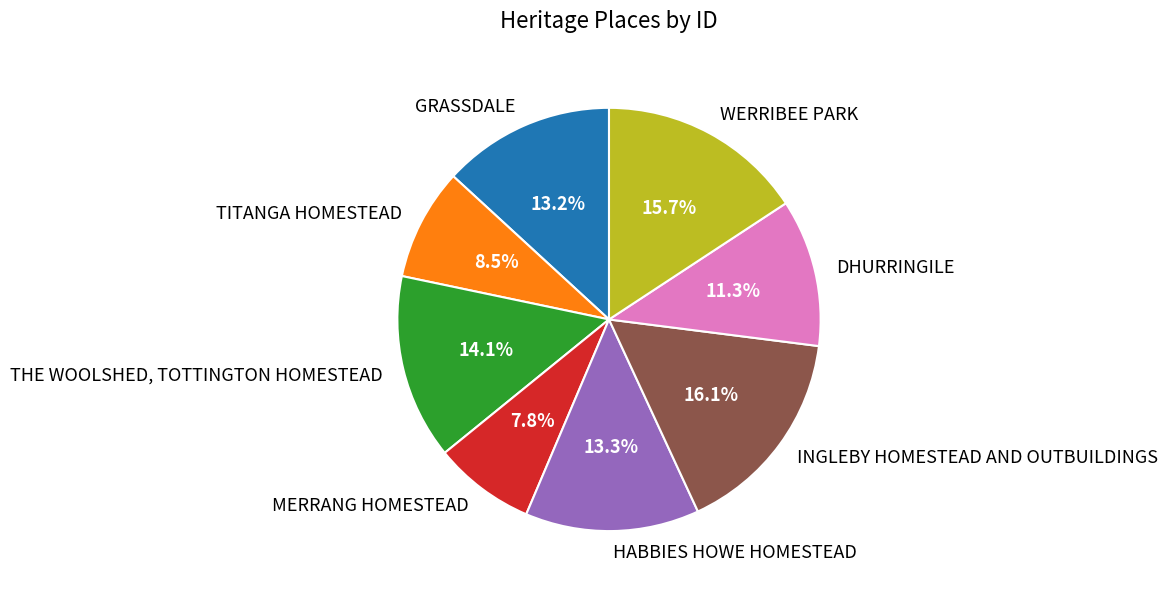

To the nearest percent, what is the difference between the THE WOOLSHED, TOTTINGTON HOMESTEAD and INGLEBY HOMESTEAD AND OUTBUILDINGS slice percentages?

2%